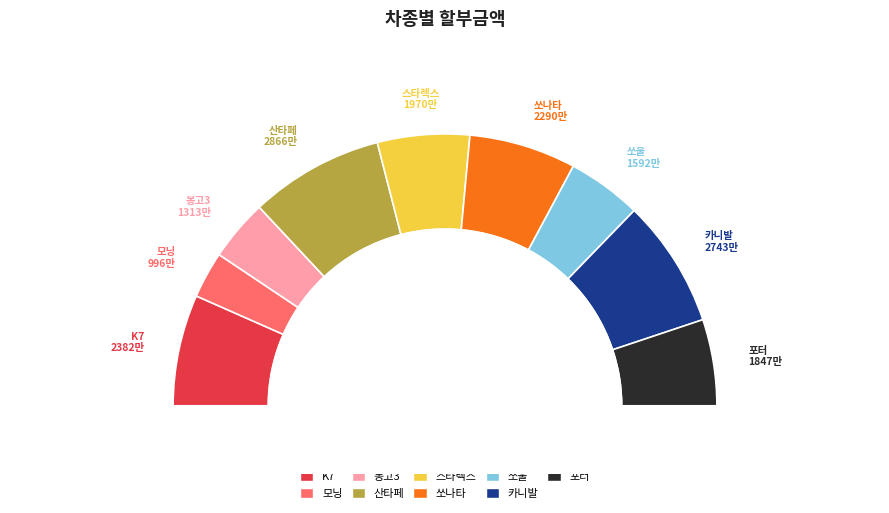

Which slice is the smallest?

모닝